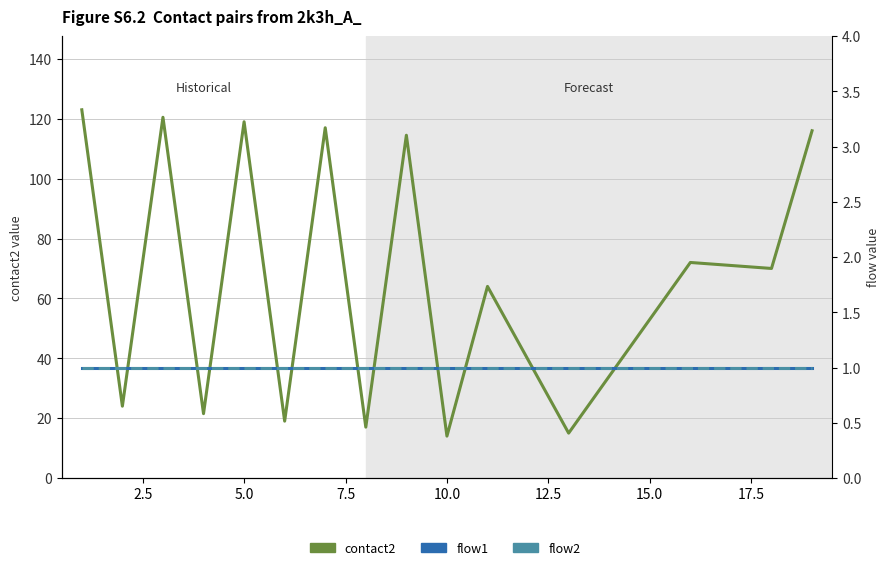

What is the difference between the second highest and second lowest values in the contact2 series?

105.5